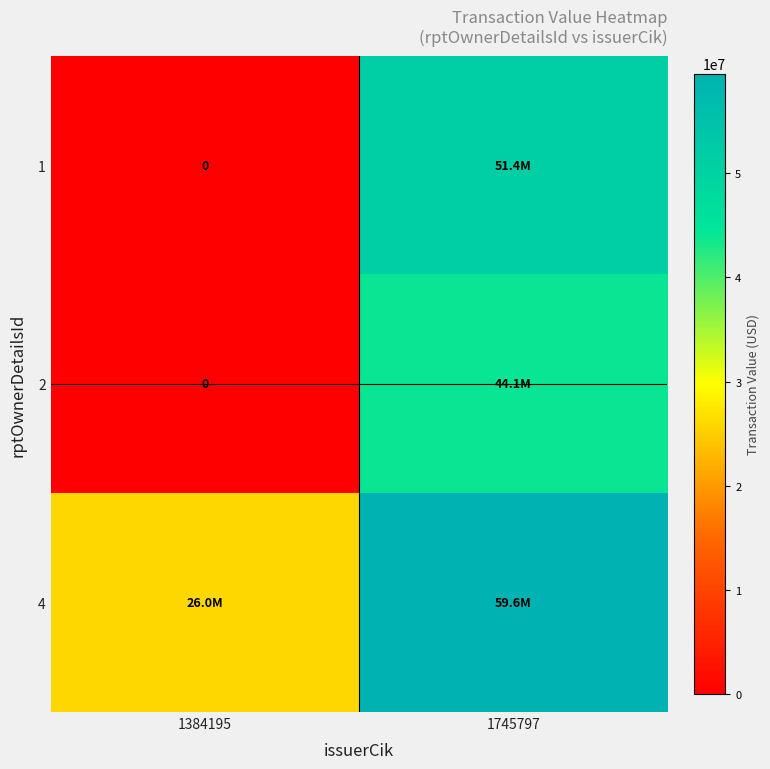

Which label corresponds to the largest value in the chart?

1745797